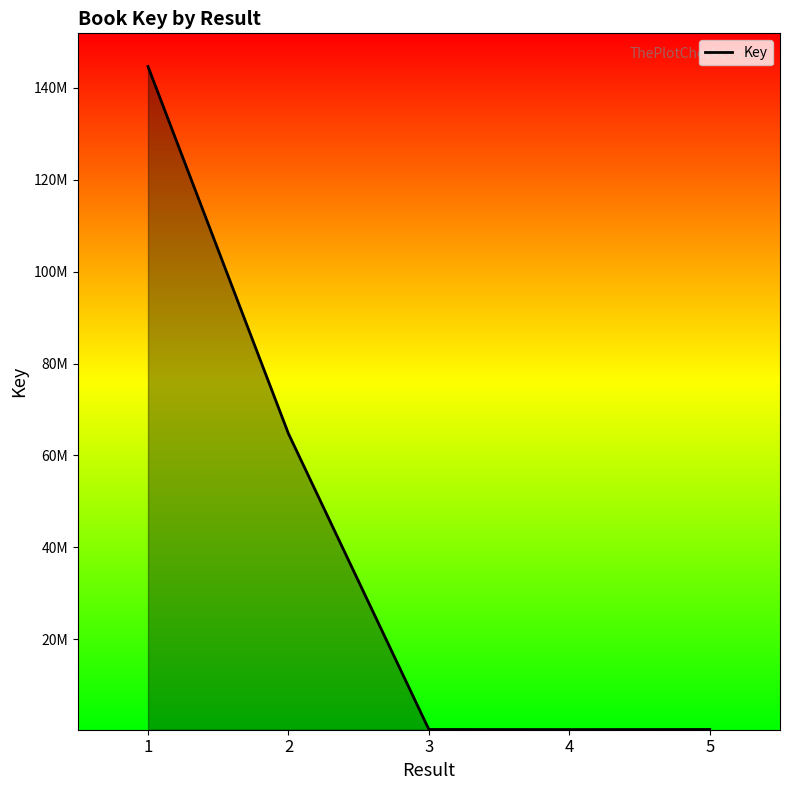

Is this an area chart (filled region under the line)?

Yes